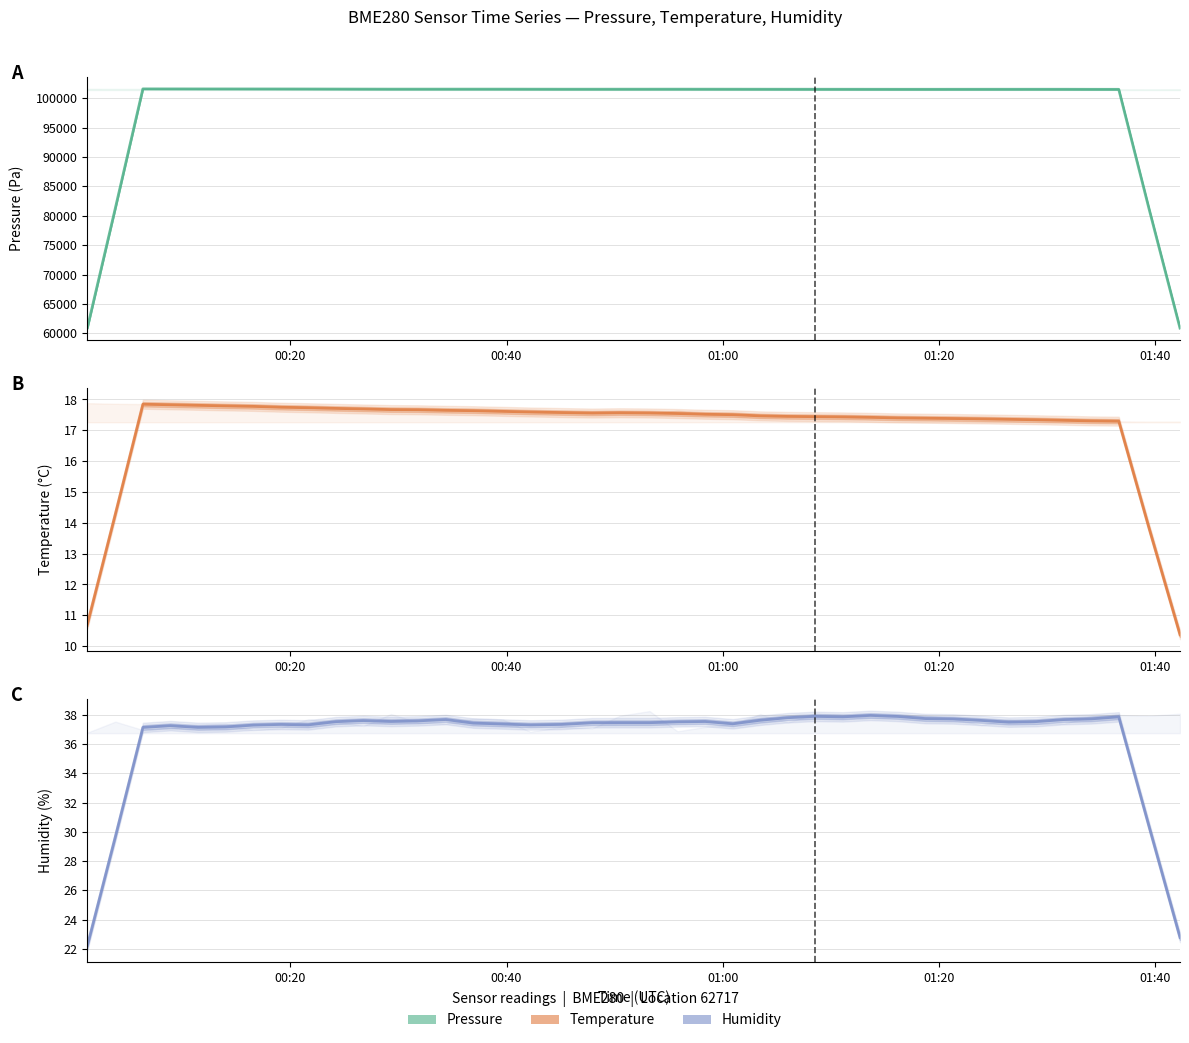

True or false: humidity and pressure cross at least once.

False